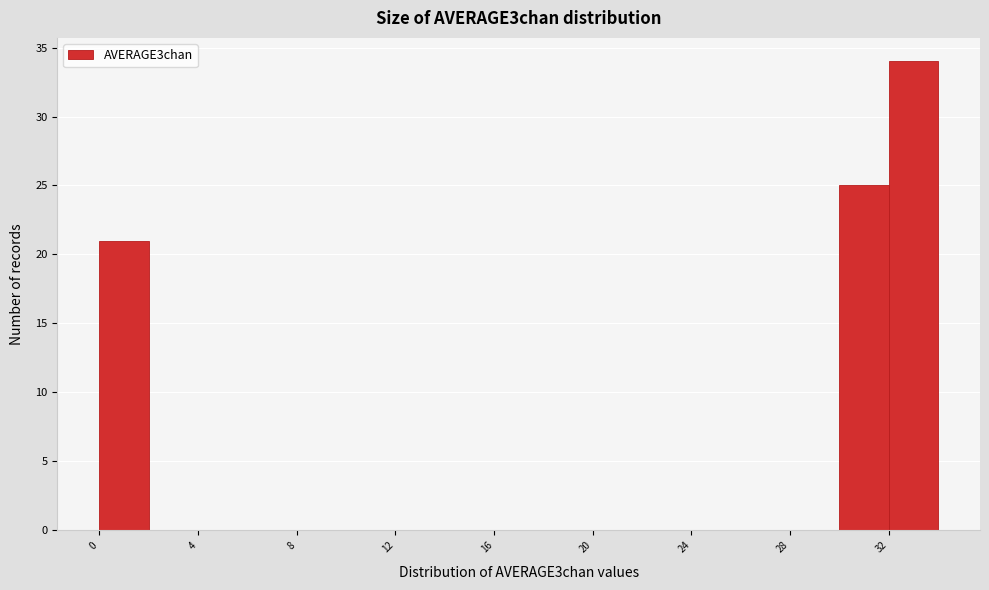

What is the height of the bar covering 32 to 34 on the x-axis? The values are not printed on the chart, so give them approximately, as read against the axis.

34